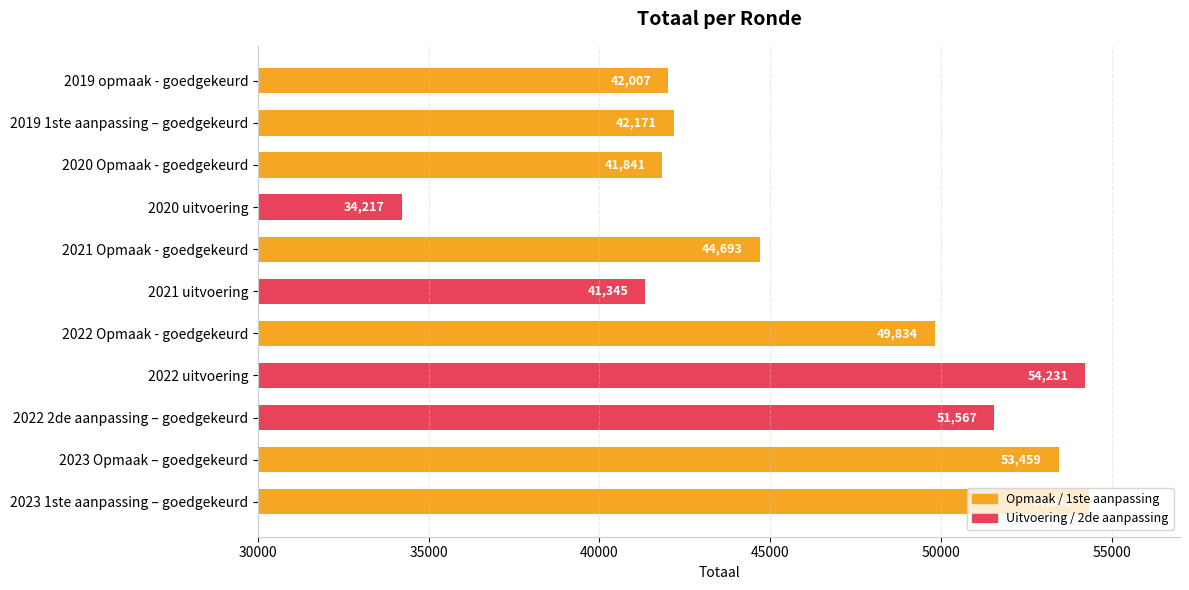

Does the chart contain stacked bars?

No